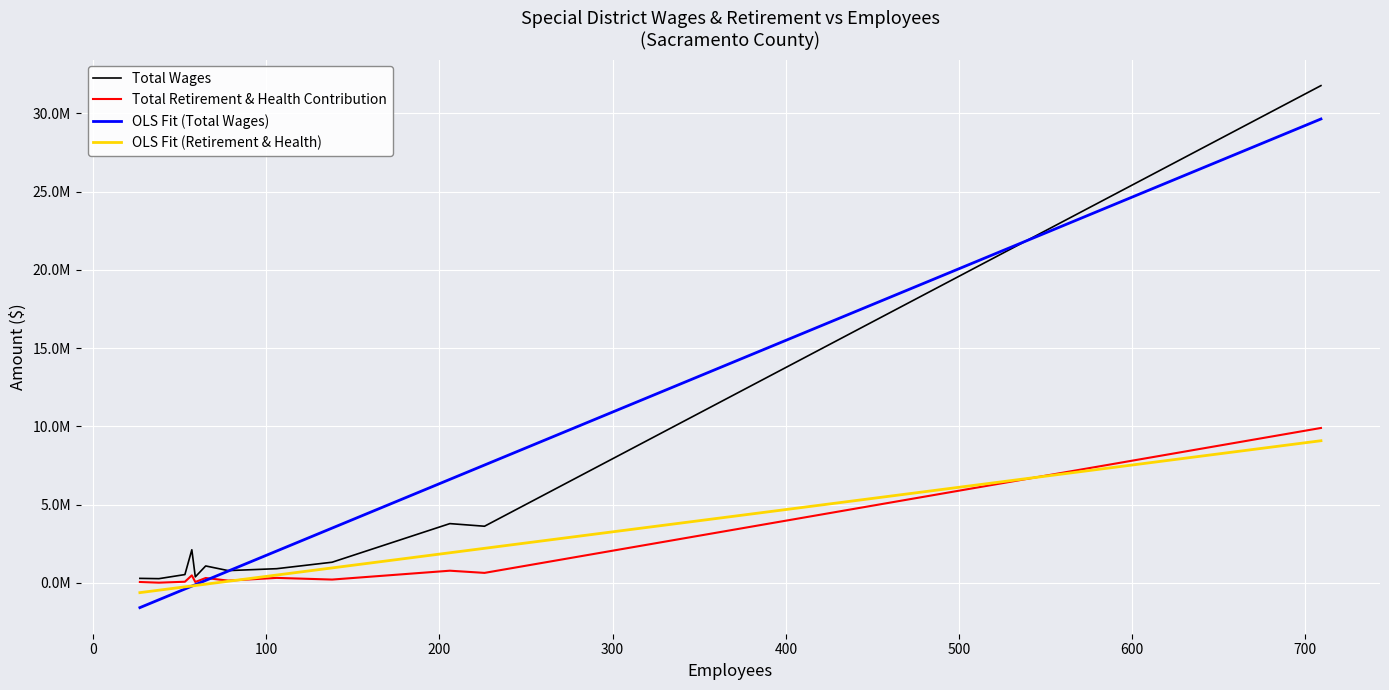

How many data points in Total Retirement & Health Contribution are less than 315130?

6